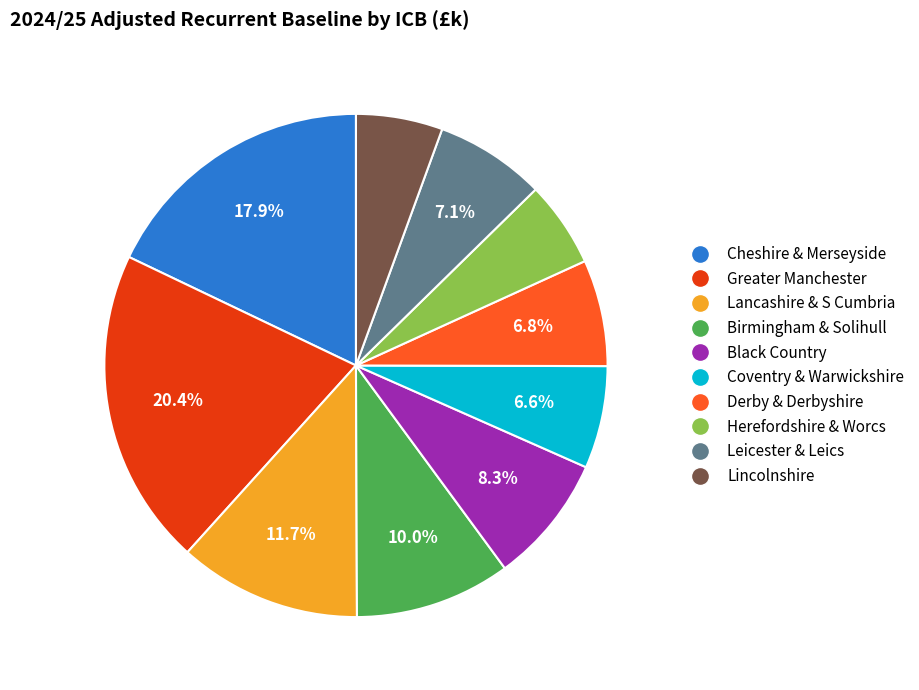

Does any single category account for the majority?

No